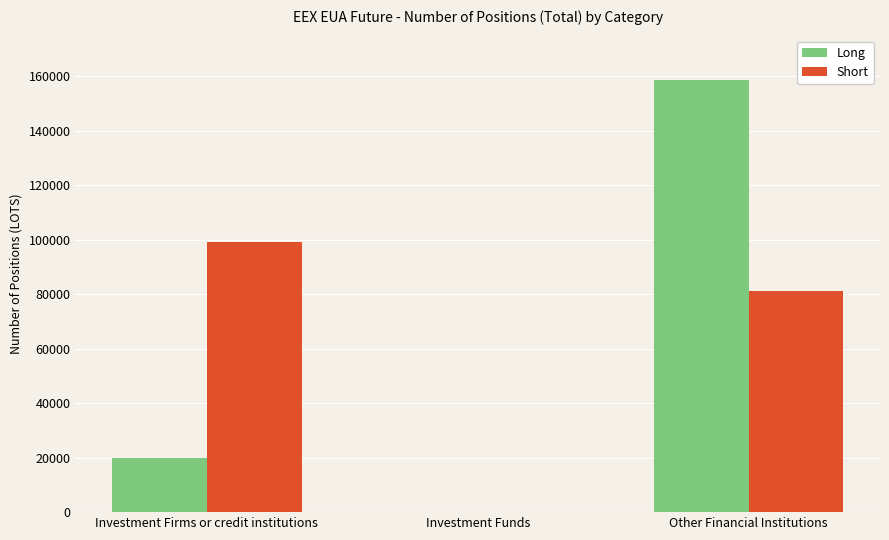

Is the value of Long at Investment Firms or credit institutions greater than the value of Short at Investment Firms or credit institutions?

No